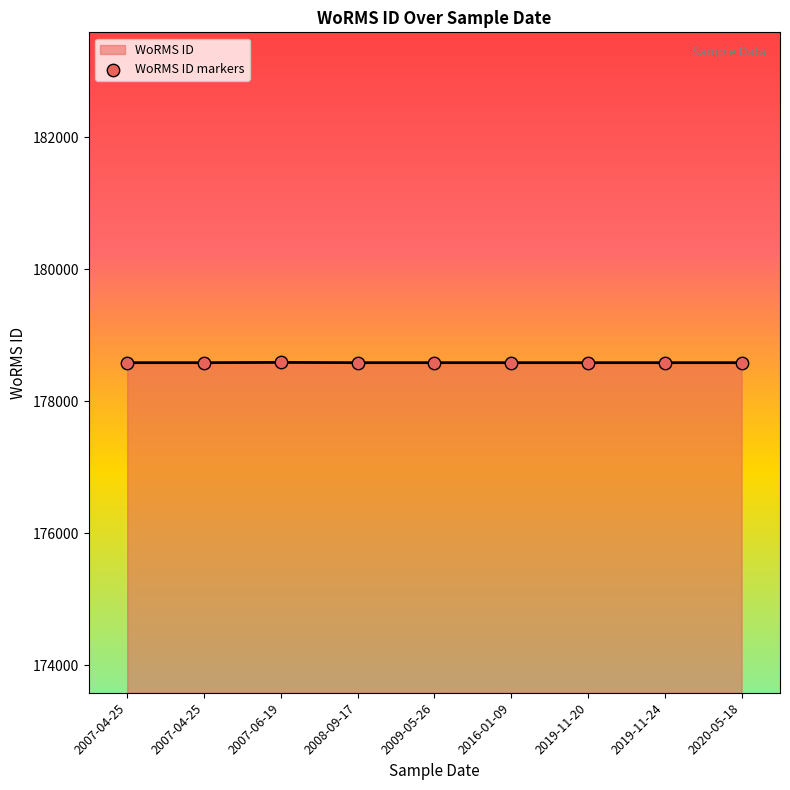

What is the ratio of the value at 2019-11-20 to the value at 2007-06-19?

1.0